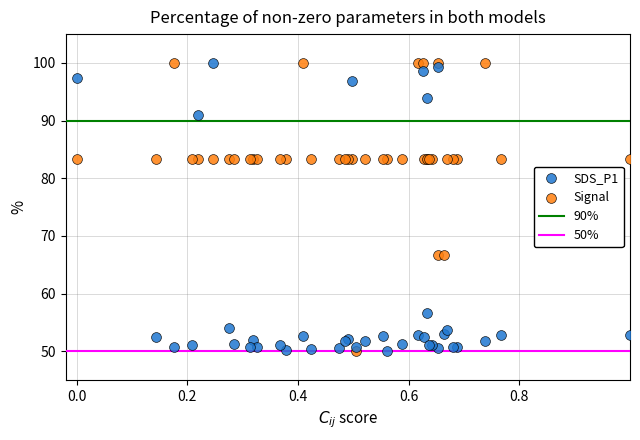

What is the X range (max minus min) for the scatter plot?

1.0